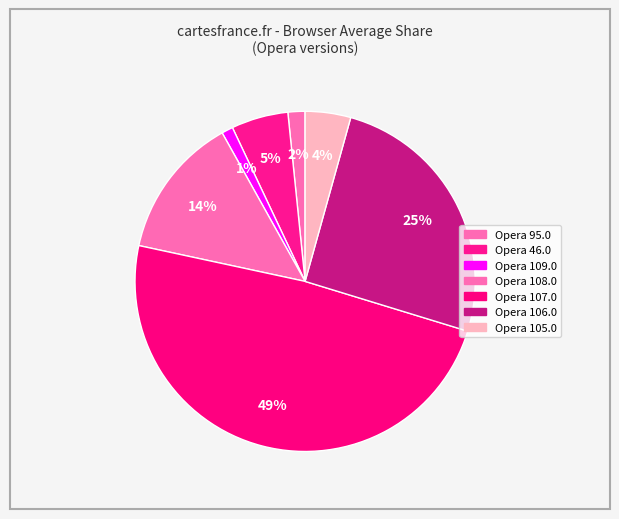

What portion of the pie excludes Opera 108.0?

86.5%